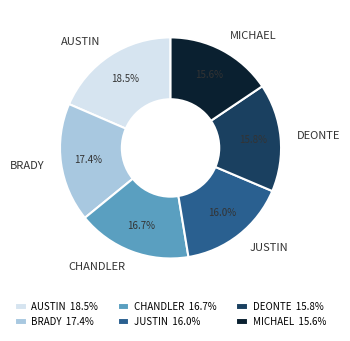

Is there a majority slice in this chart?

No